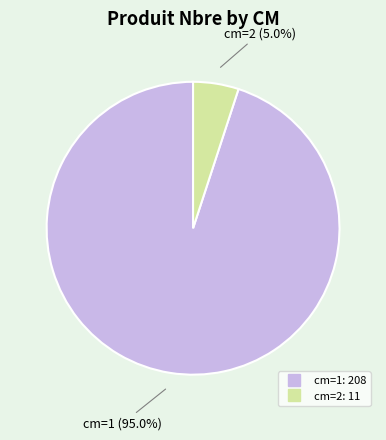

True or false: cm=2 accounts for 1% of the total.

False